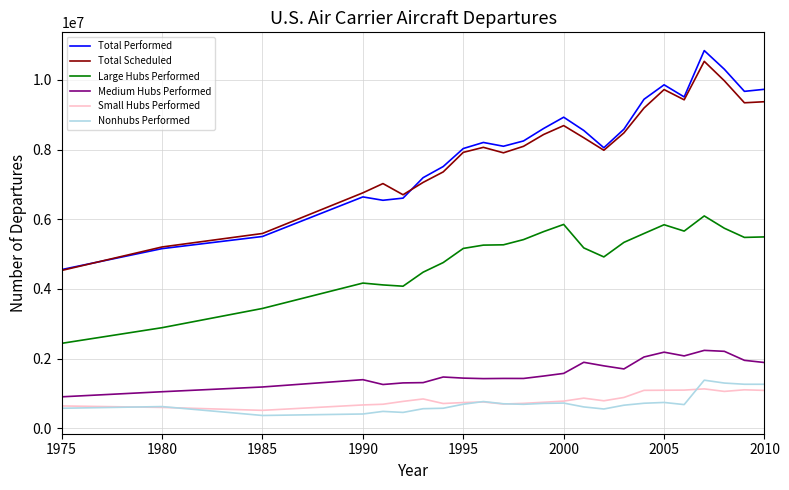

What is the maximum value shown in the chart?

10842368